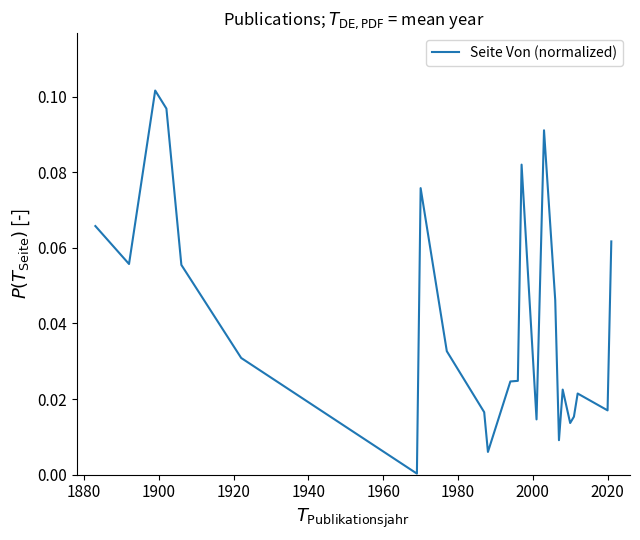

Where is the first local maximum?

1900